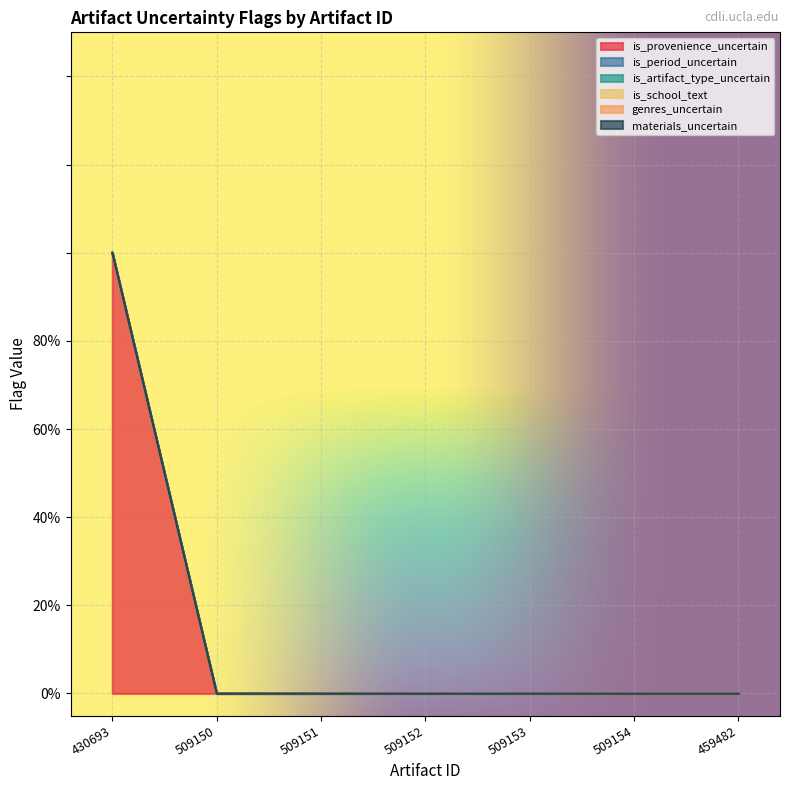

What is the maximum value shown in the chart?

1